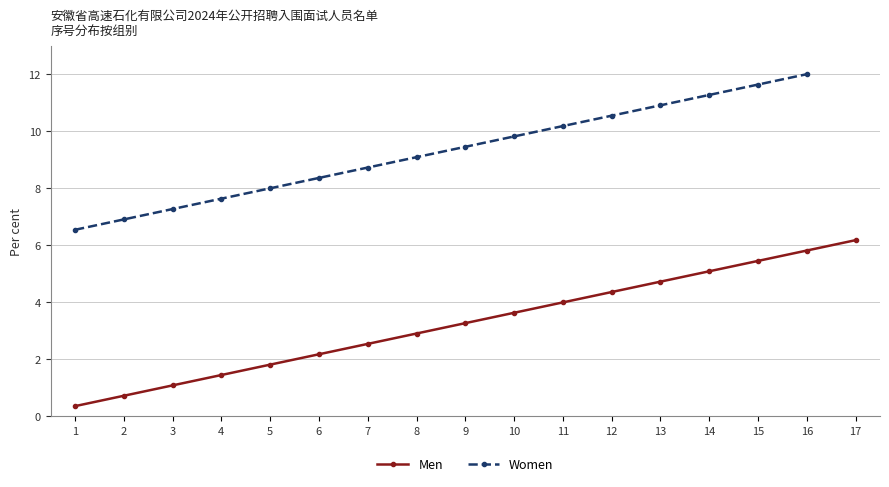

Is this an area chart (filled region under the line)?

No